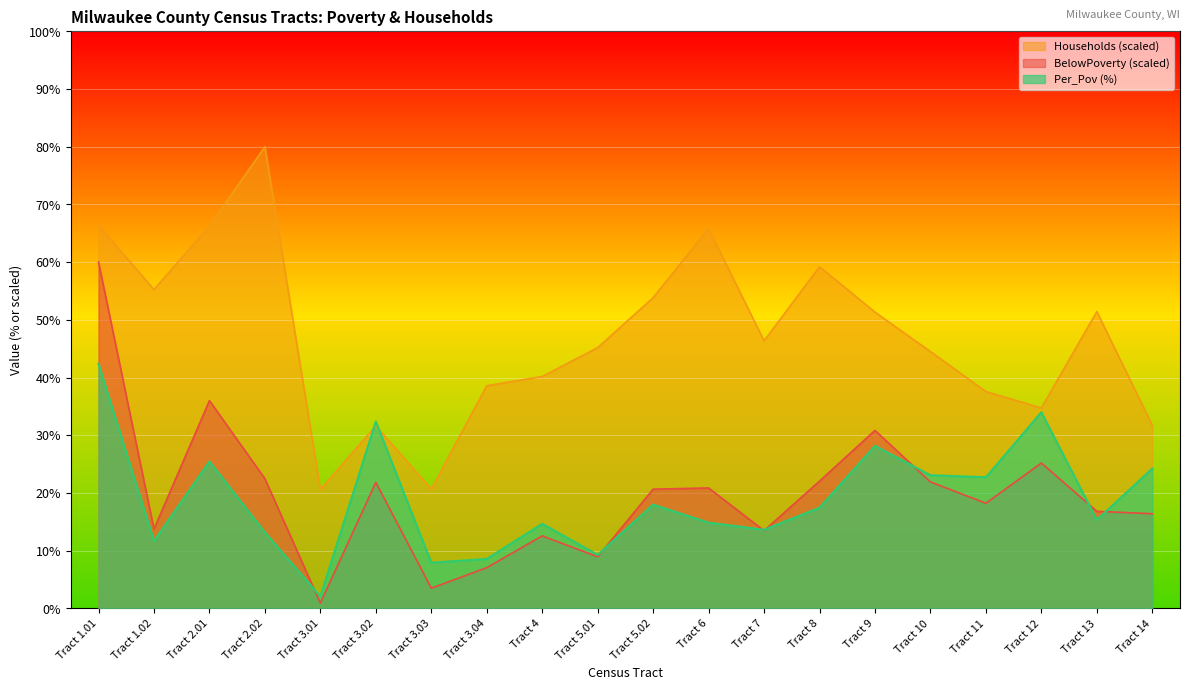

Reading left to right, list all the values displayed in this chart.

Per_Pov: 42.4	11.7	25.5	13.2	2.1	32.4	7.9	8.6	14.6	9.3	18.0	14.9	13.6	17.4	28.2	23.1	22.7	34.0	15.3	24.2
Households: 66.4	55.3	66.3	80.0	20.6	31.6	20.7	38.6	40.2	45.2	53.8	65.8	46.4	59.2	51.3	44.5	37.6	34.7	51.4	31.7
BelowPoverty: 60.0	13.7	36.0	22.5	0.9	21.8	3.5	7.0	12.6	8.9	20.7	20.9	13.5	22.0	30.8	21.9	18.2	25.2	16.8	16.4